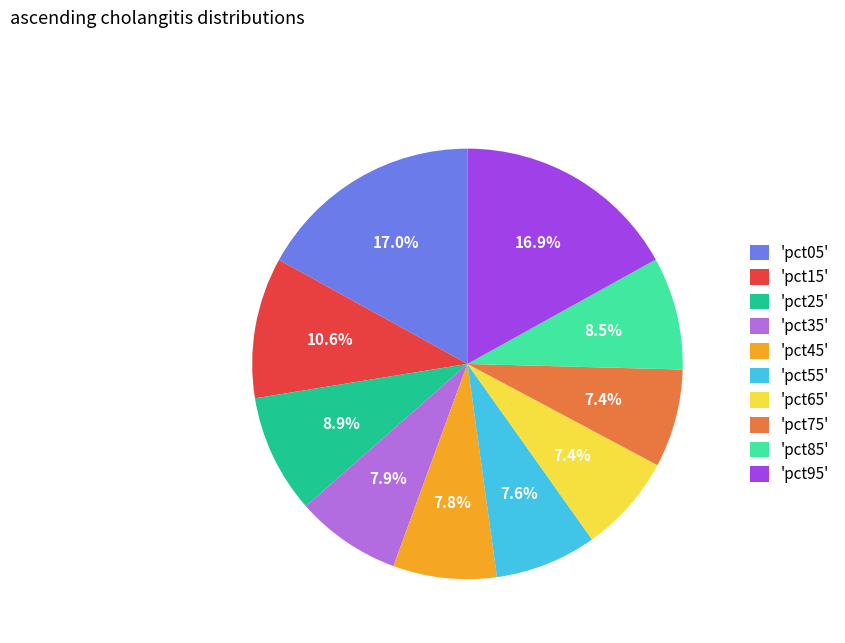

Which has a higher value, 'pct65' or 'pct35'?

'pct35'